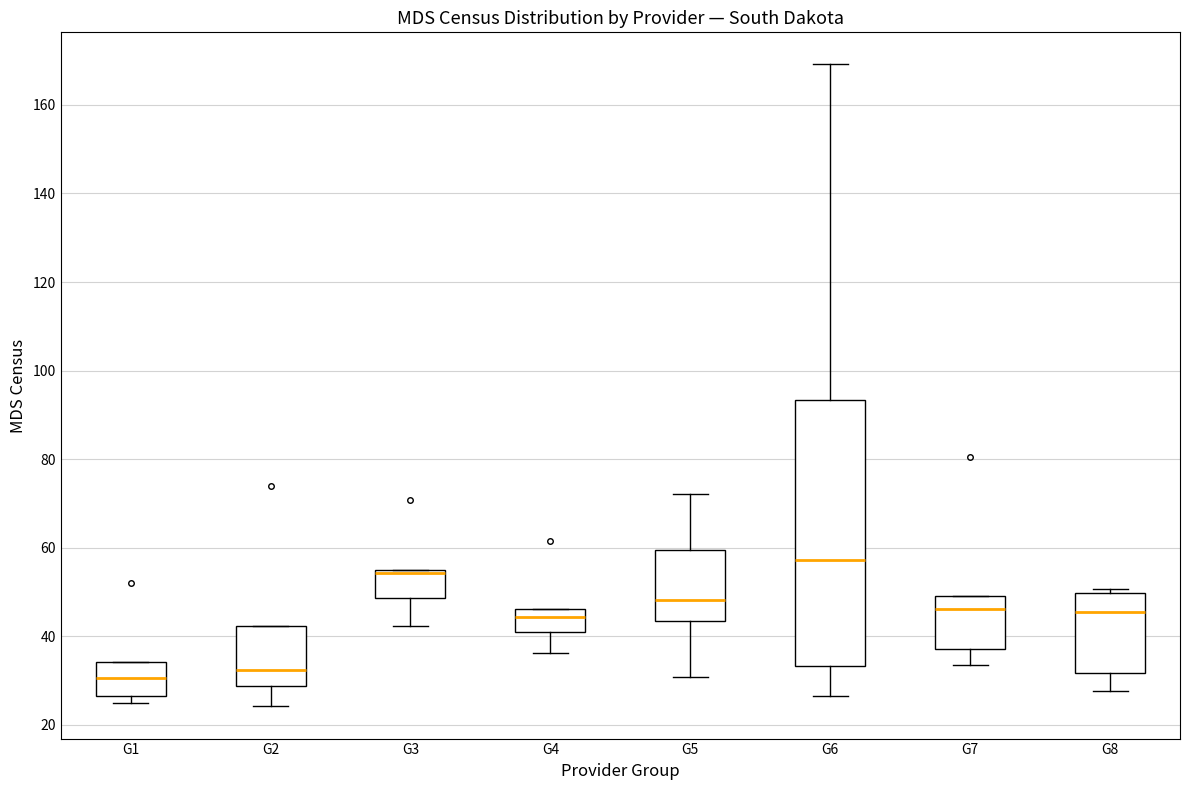

Reading left to right, transcribe this box plot: for each box, give where its median line is, the range the box spans, and where its two whiskers end, as read against the y-axis. The values are not printed on the chart, so give them approximately, as read against the axis.

G1: median 30, box 26 to 34, whiskers 24 to 34
G2: median 32, box 28 to 42, whiskers 24 to 42
G3: median 54 (just below the box's upper edge), box 48 to 54, whiskers 42 to 54
G4: median 44, box 40 to 46, whiskers 36 to 46
G5: median 48, box 44 to 60, whiskers 30 to 72
G6: median 58, box 34 to 94, whiskers 26 to 170
G7: median 46, box 38 to 48, whiskers 34 to 48
G8: median 46, box 32 to 50, whiskers 28 to 50 (just above the box's upper edge)